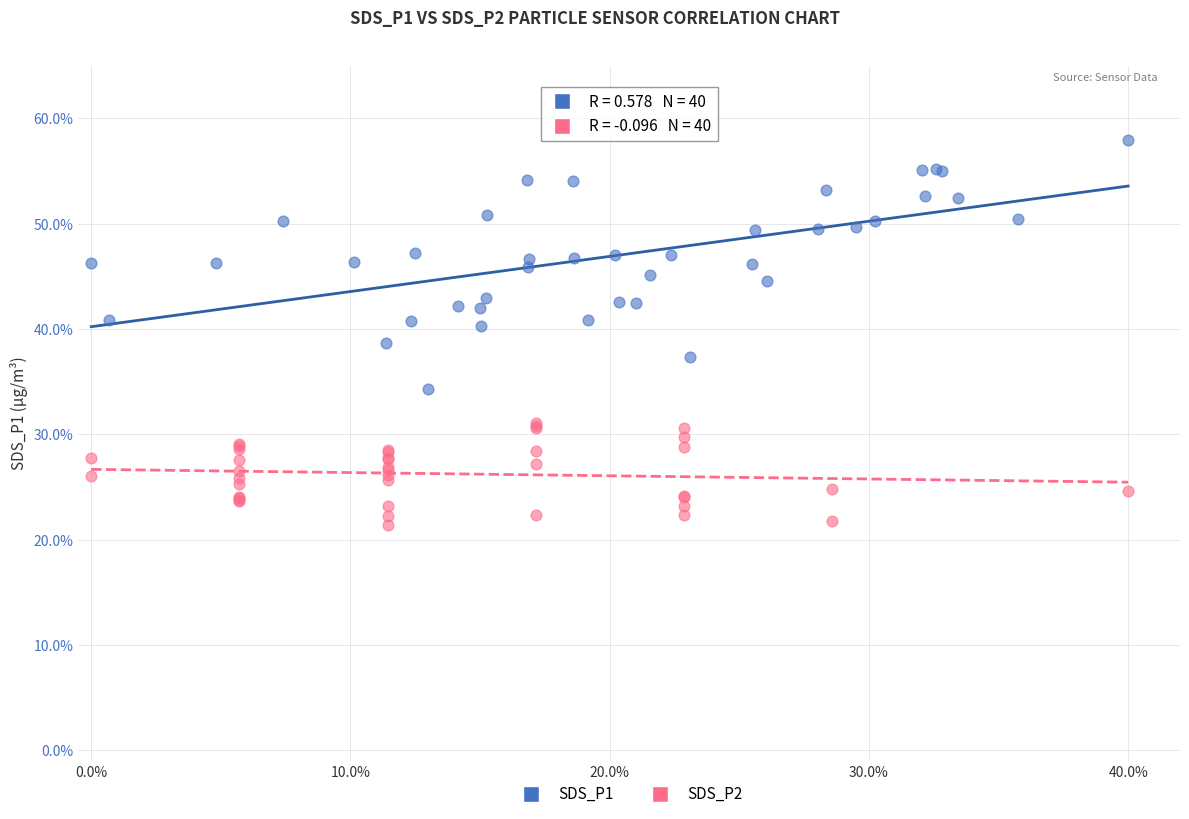

Which series contains the lowest Y value?

SDS_P2